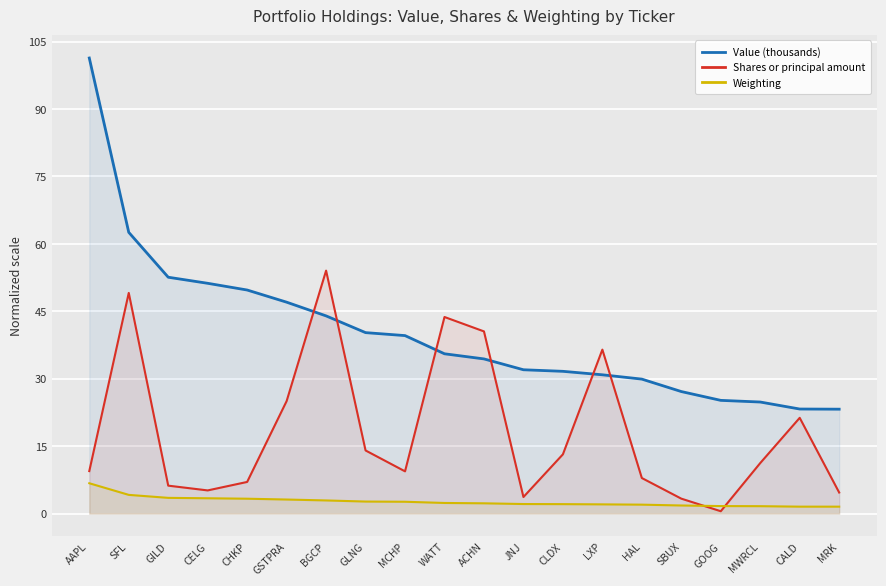

Which series has the largest total across all categories?

Value (thousands)